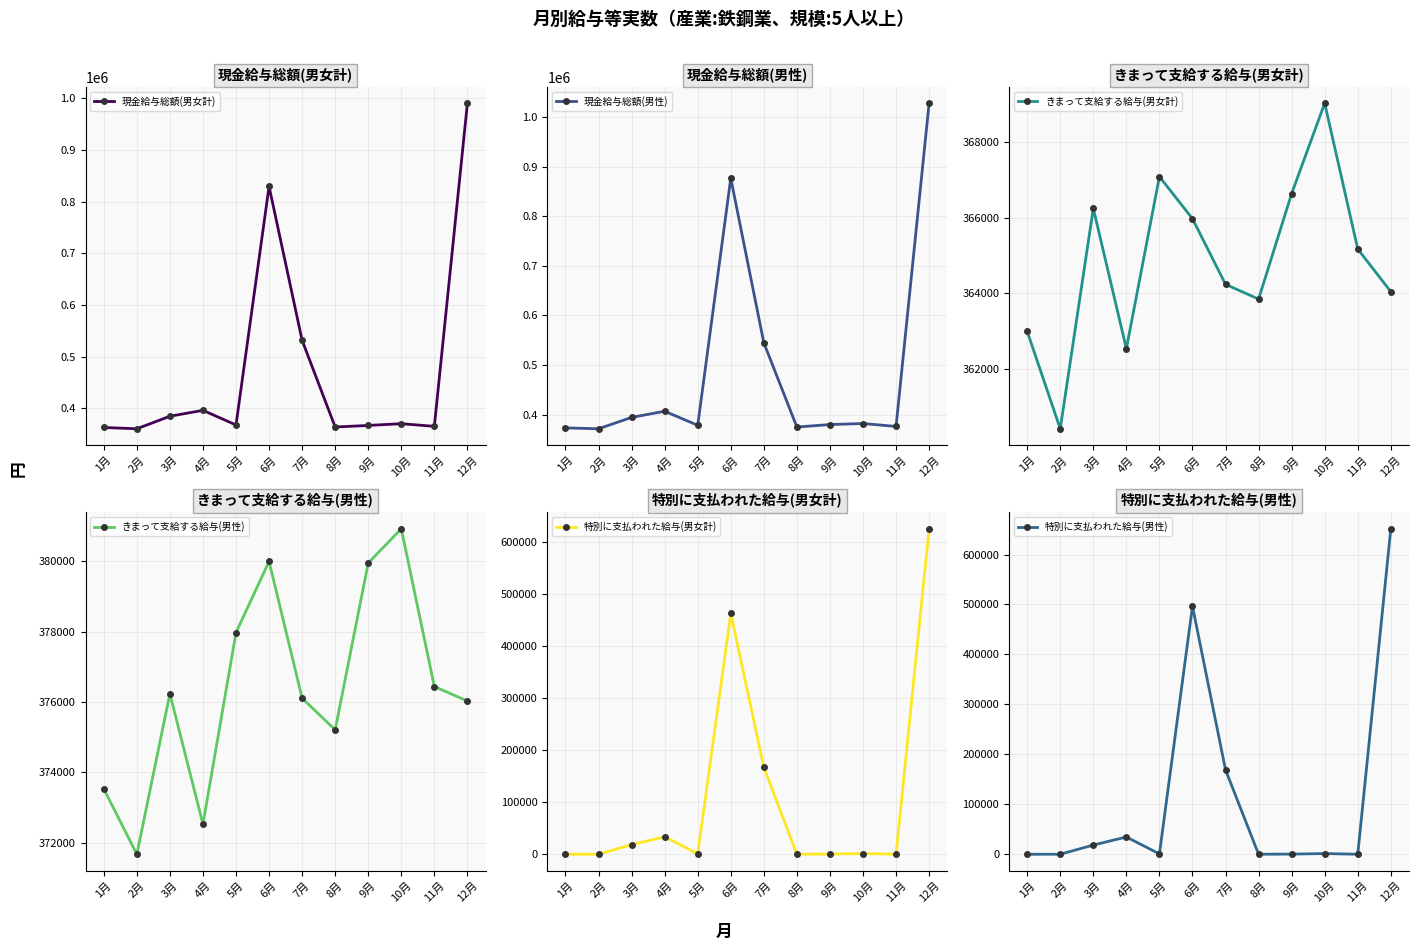

At which category is the sum across all series the highest?

12月